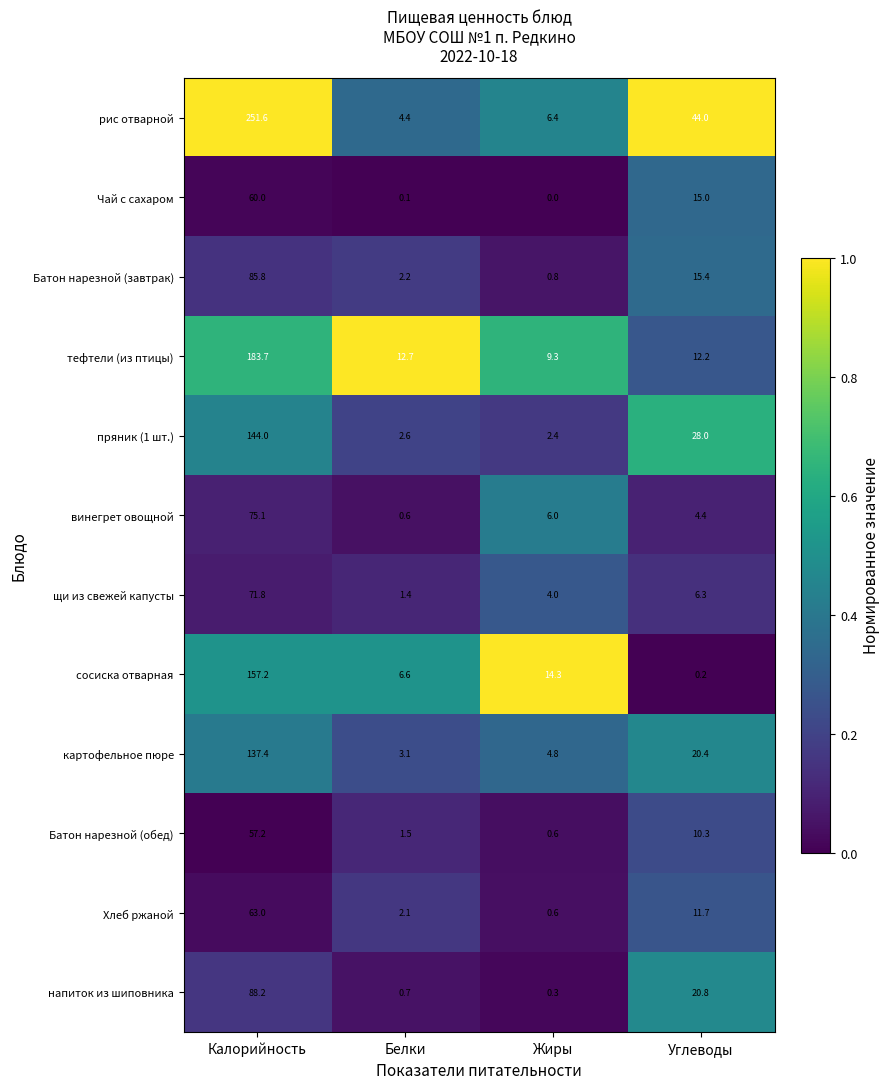

What is the total value across all series at Жиры?

49.5